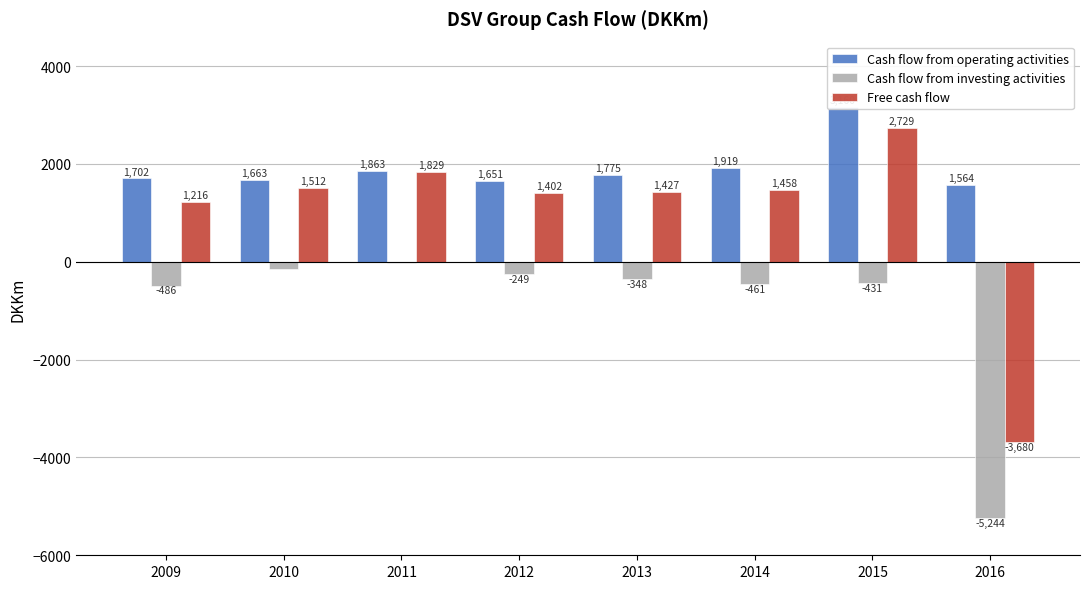

Which label corresponds to the largest value in the chart?

2015